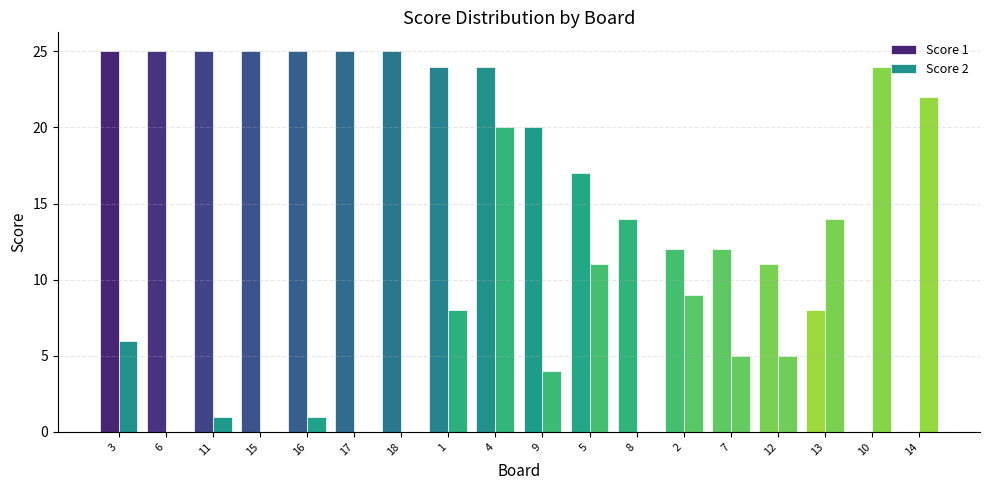

How many data points does each series have?

18